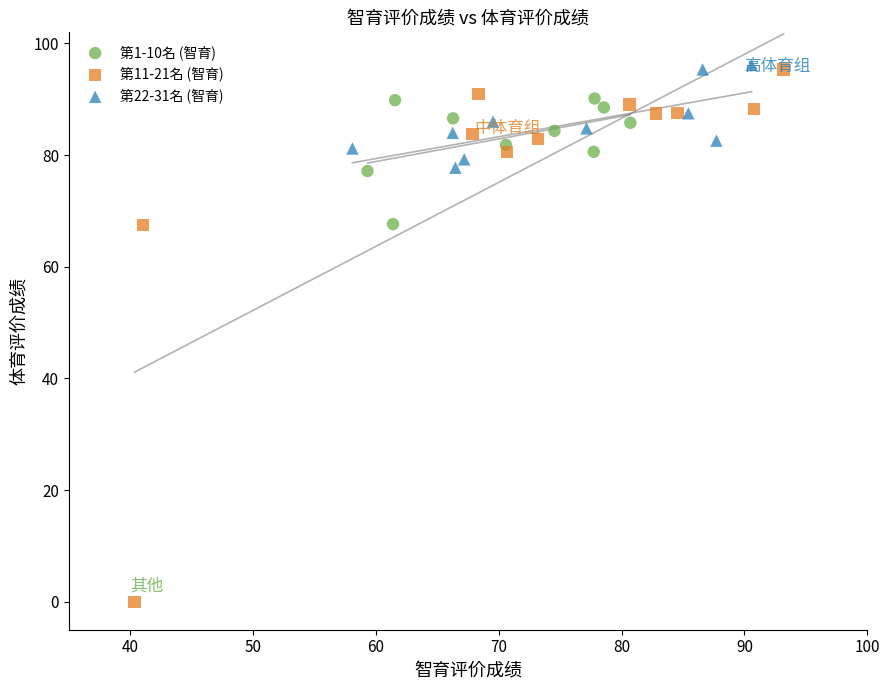

Which series has the largest Y range (max minus min)?

第11-21名 (智育)